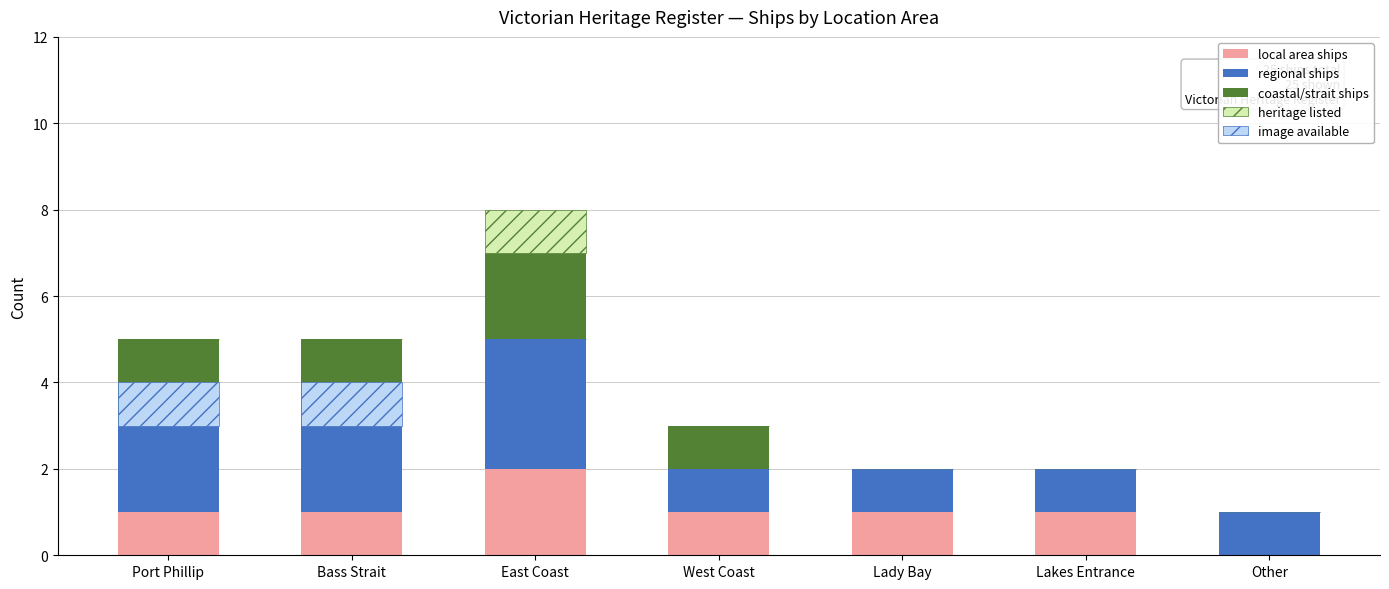

True or false: heritage listed has a value of 0 at Other.

False